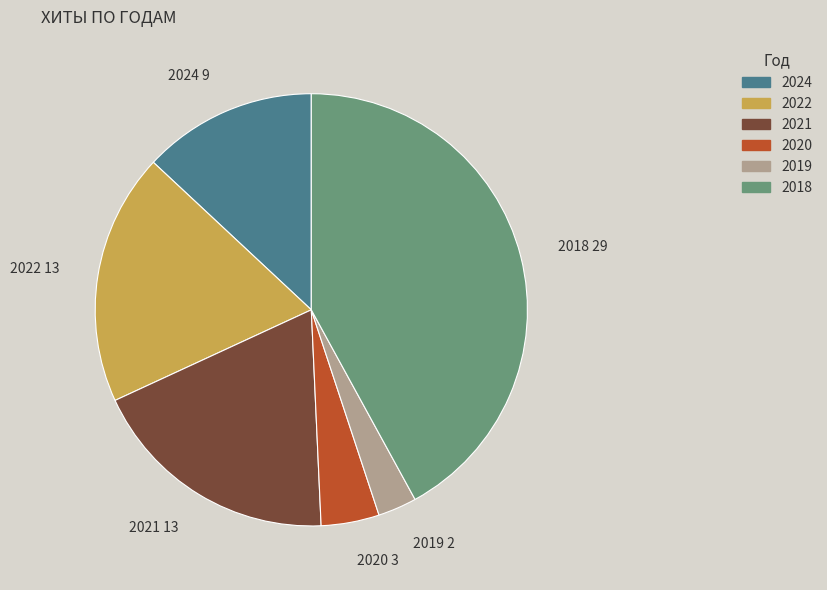

How many segments does this pie chart have?

6